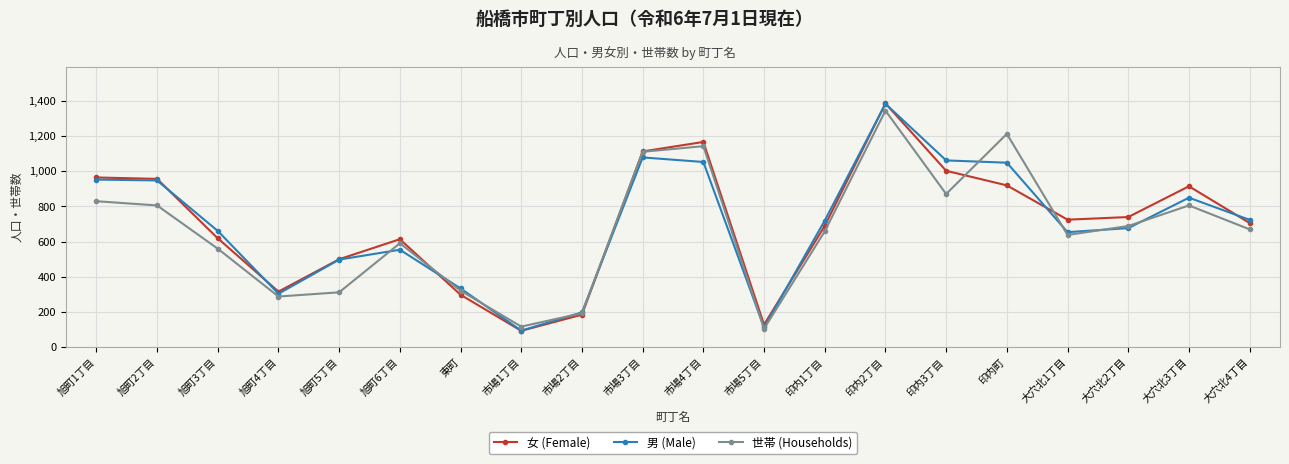

The value of 世帯 (Households) at 印内町 is 1213. True or false?

True